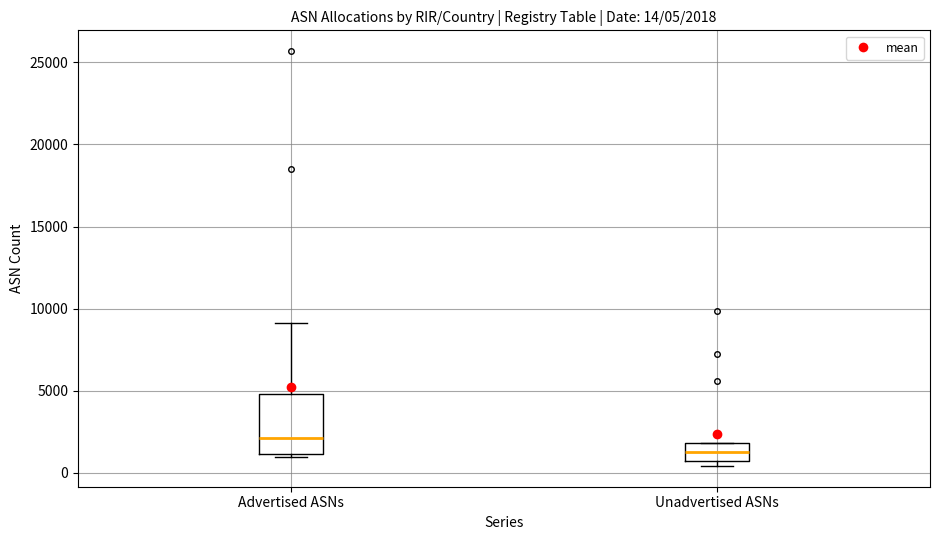

Comparing the boxes themselves (not the whiskers), which one is the tallest?

Advertised ASNs